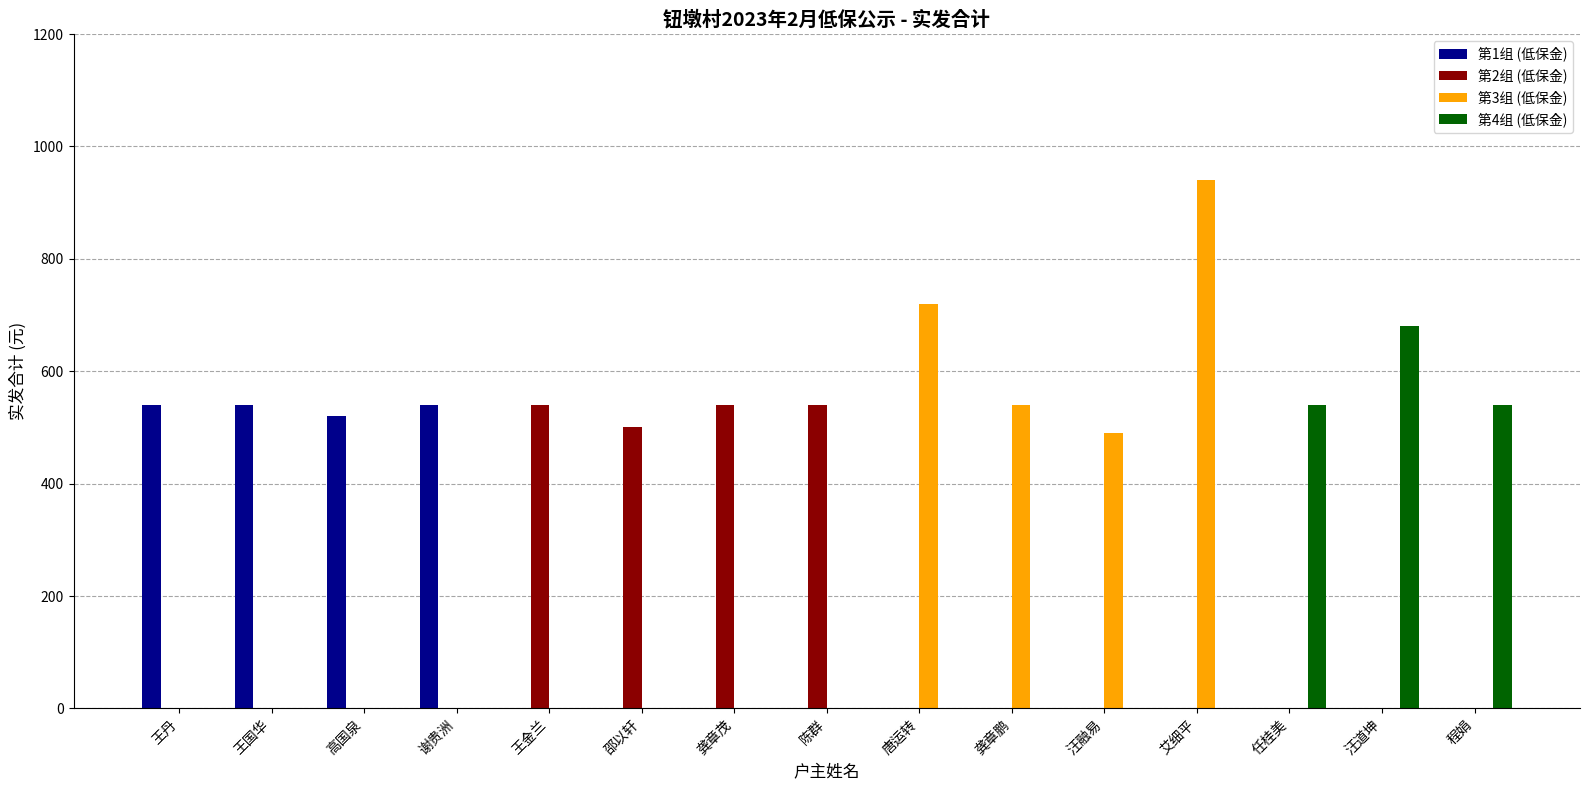

The 第3组 (低保金) series shows 215 at 汪融易. True or false?

False